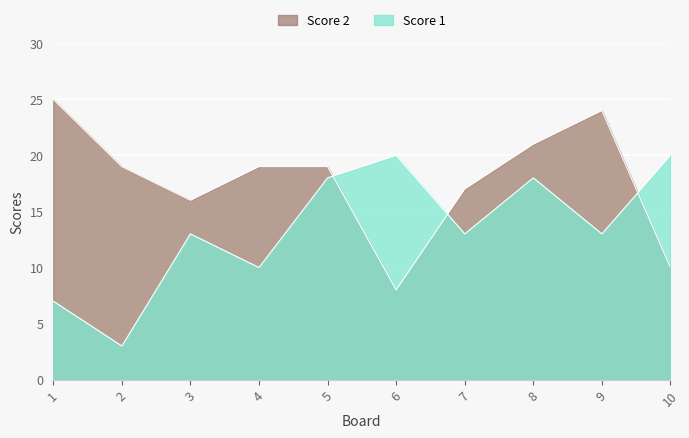

Which series has the largest range (max minus min)?

Score 2